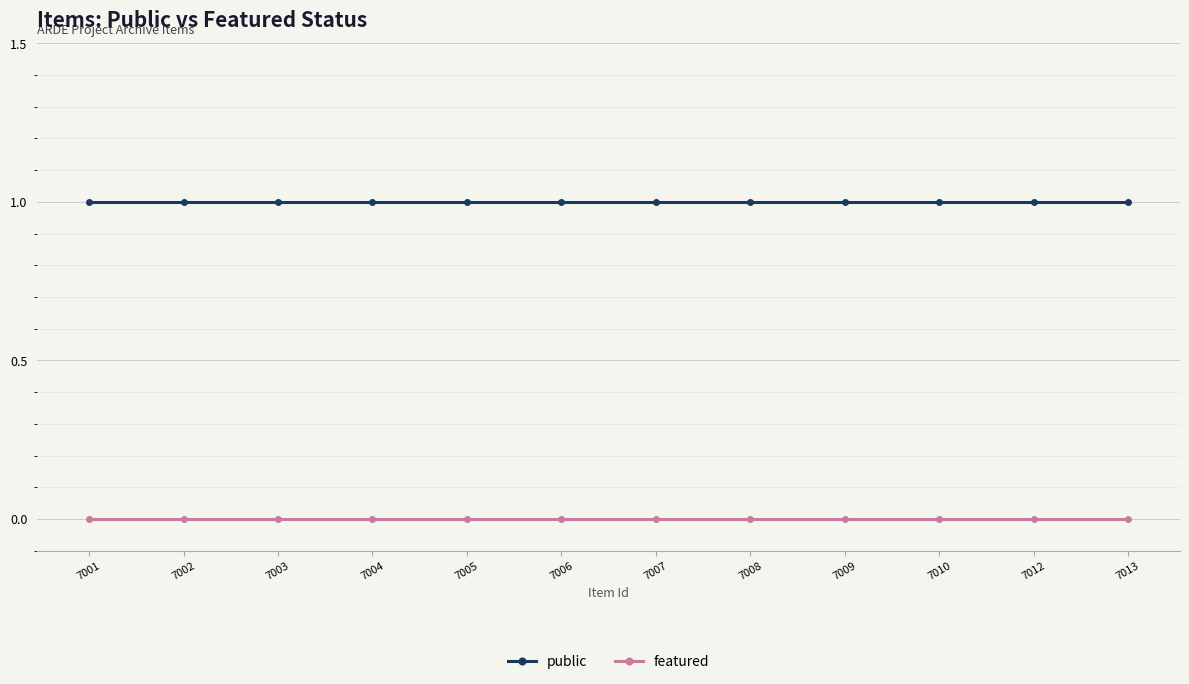

Rank the series by their maximum value, from lowest to highest.

featured, public